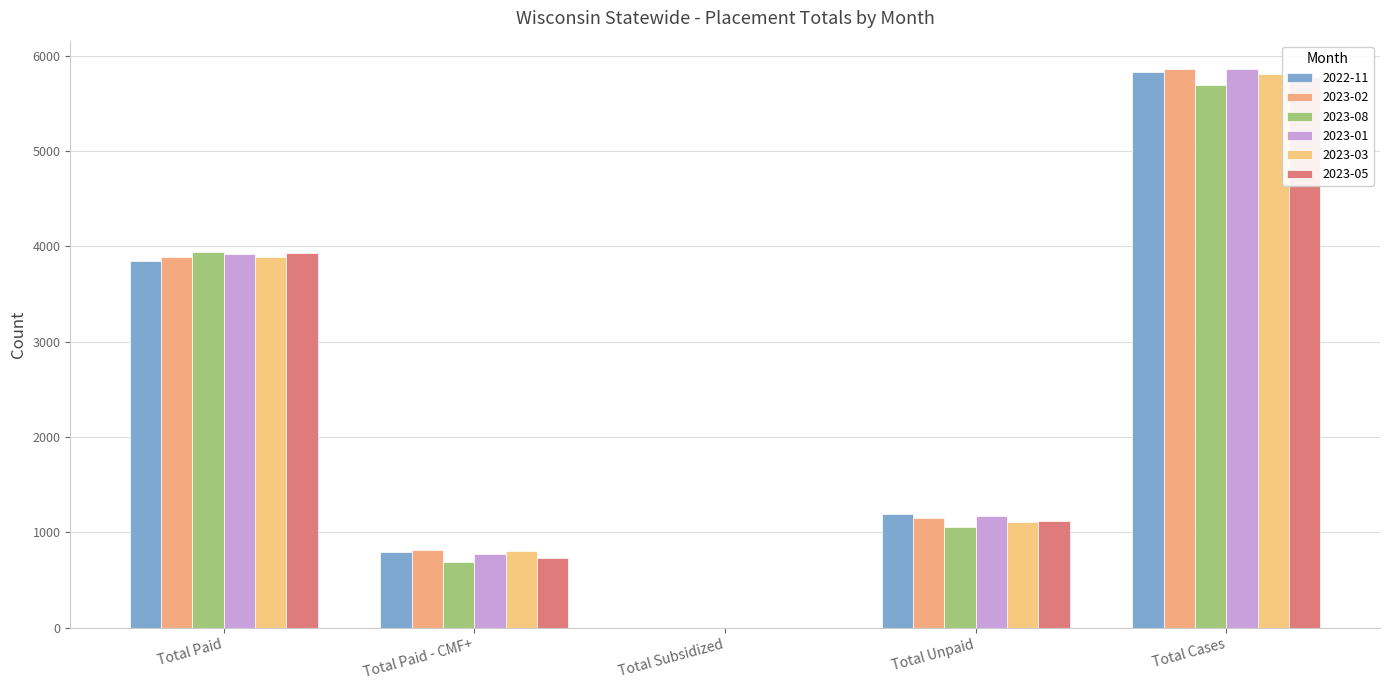

Which series has the largest range (max minus min)?

2023-02